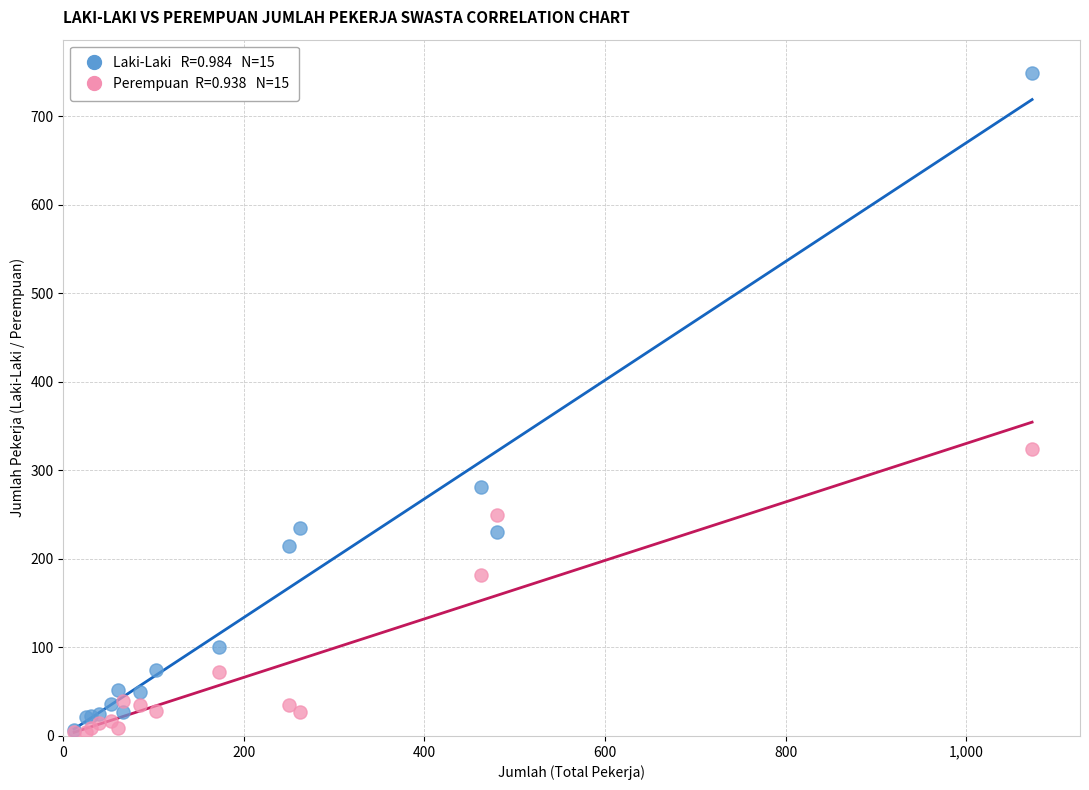

Across all series, what Y value is closest to 376?

324